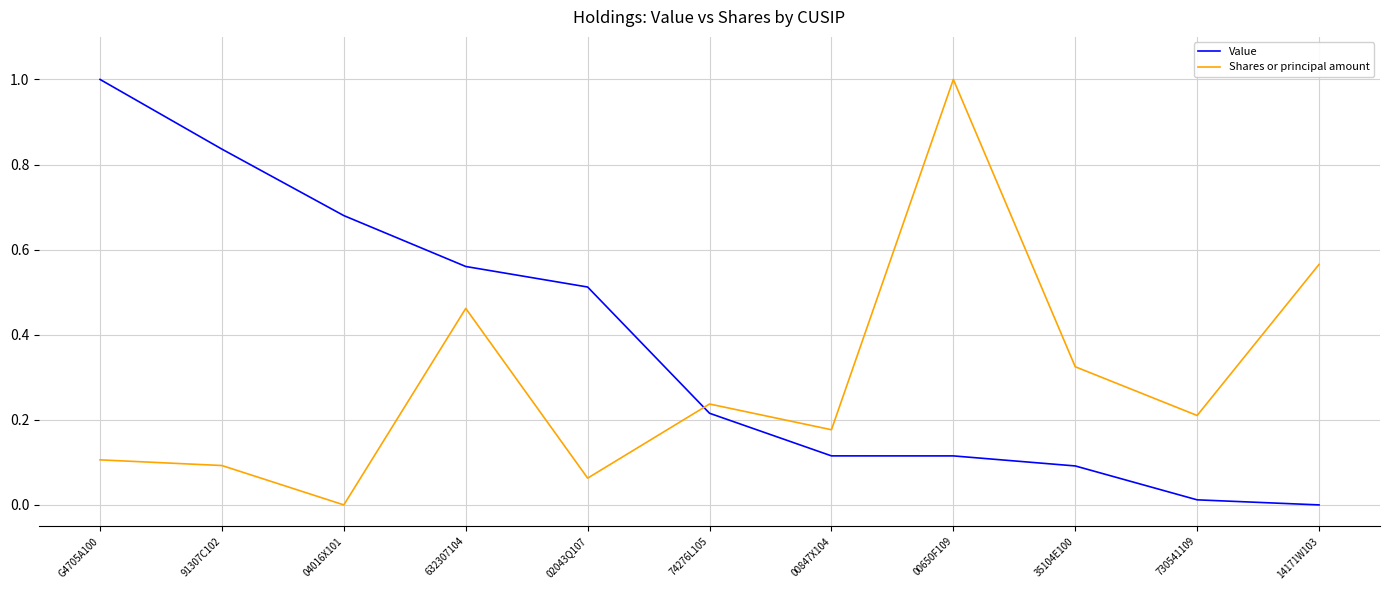

The value of Value at 35104E100 is 0.1. True or false?

True